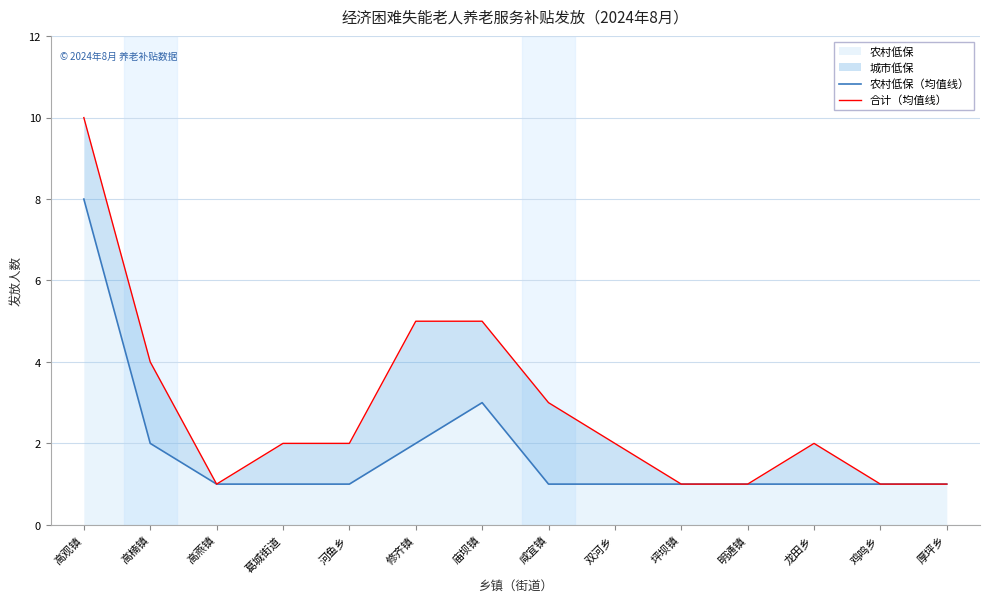

At which label does 合计（均值线） first exceed 2?

高观镇